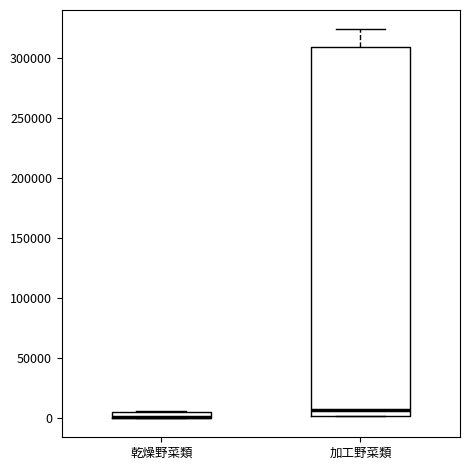

Where is the lower edge of the box for 乾燥野菜類 on the y-axis? The values are not printed on the chart, so give them approximately, as read against the axis.

0